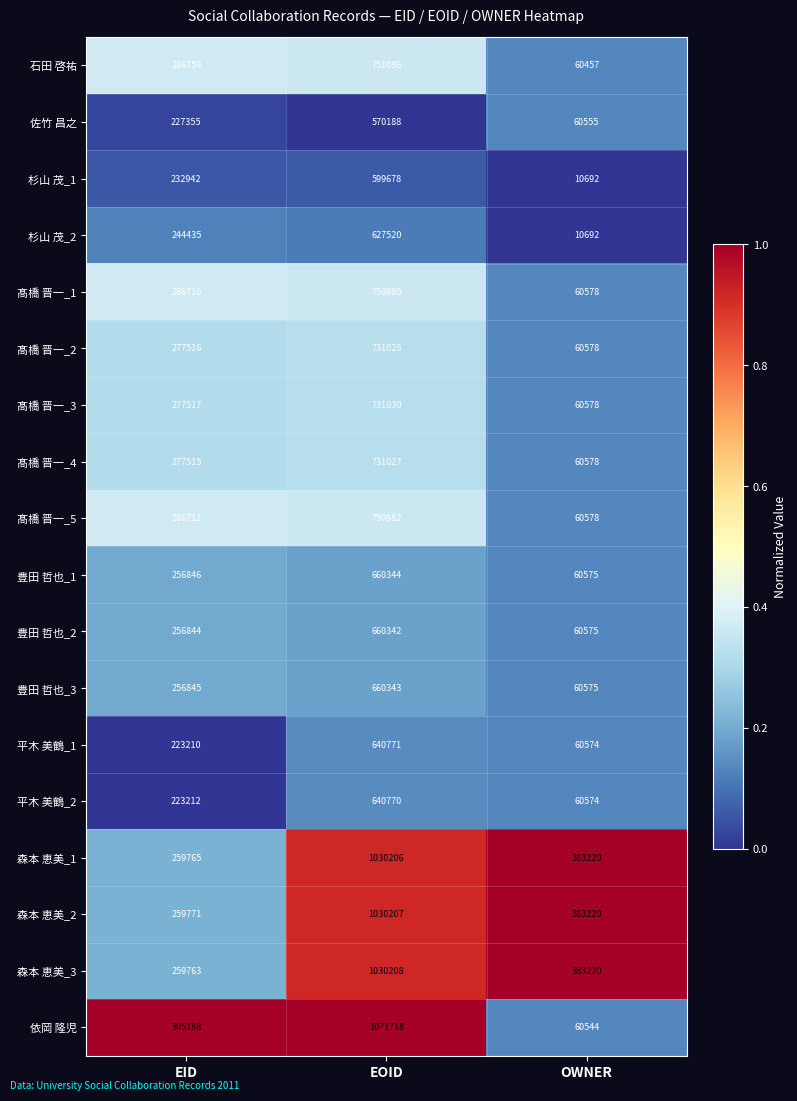

At which category does the chart reach its minimum across all series?

OWNER